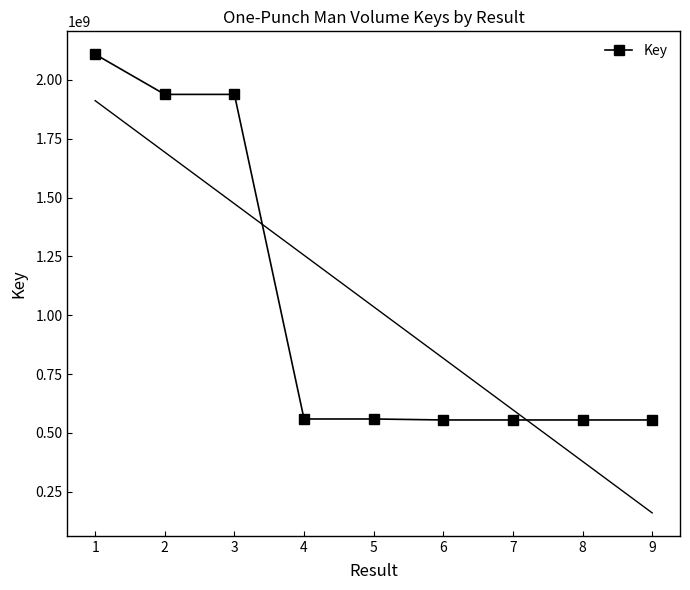

What is the change in value from 5 to 9?

-4173766